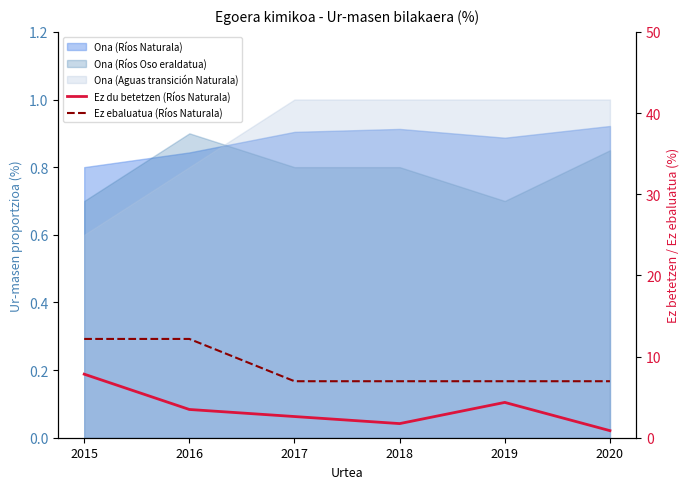

True or false: Ez du betetzen (Ríos Naturala) and Ez ebaluatua (Ríos Naturala) cross at least once.

False